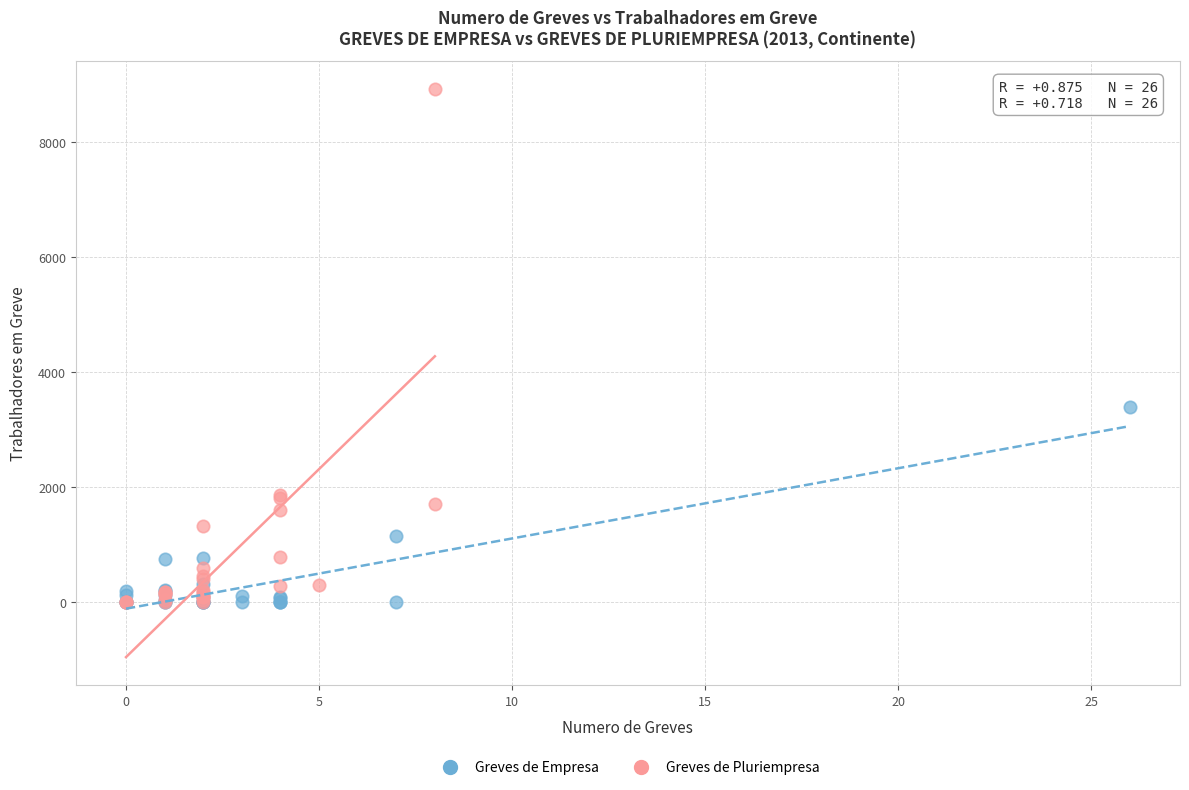

What are all the series names shown in the legend?

Greves de Empresa, Greves de Pluriempresa